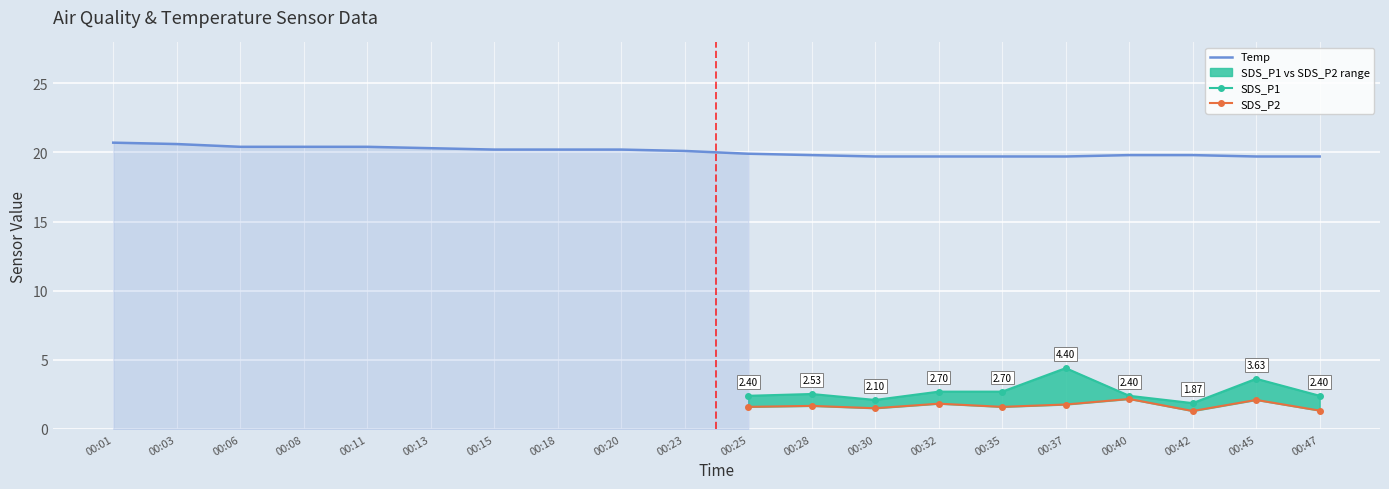

What is the sum of the SDS_P2 values at 00:28 and 00:40?

3.8